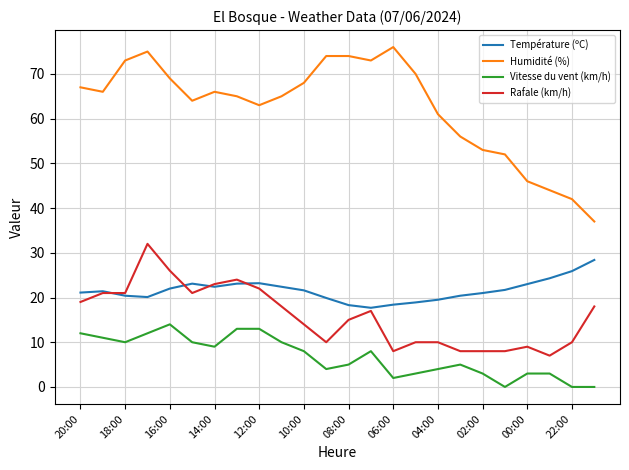

Rank the series by their maximum value, from highest to lowest.

Humidité (%), Rafale (km/h), Température (ºC), Vitesse du vent (km/h)